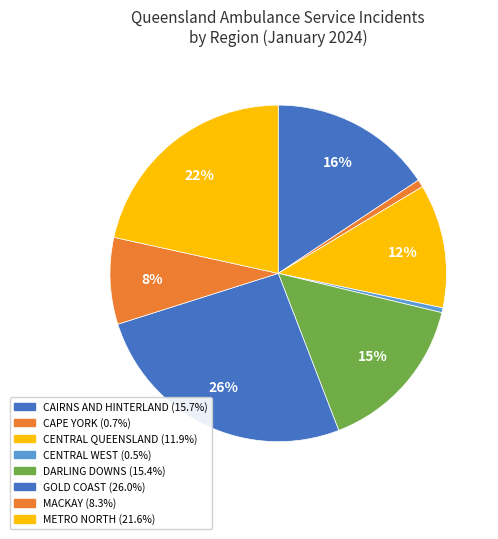

Does any single category account for the majority?

No